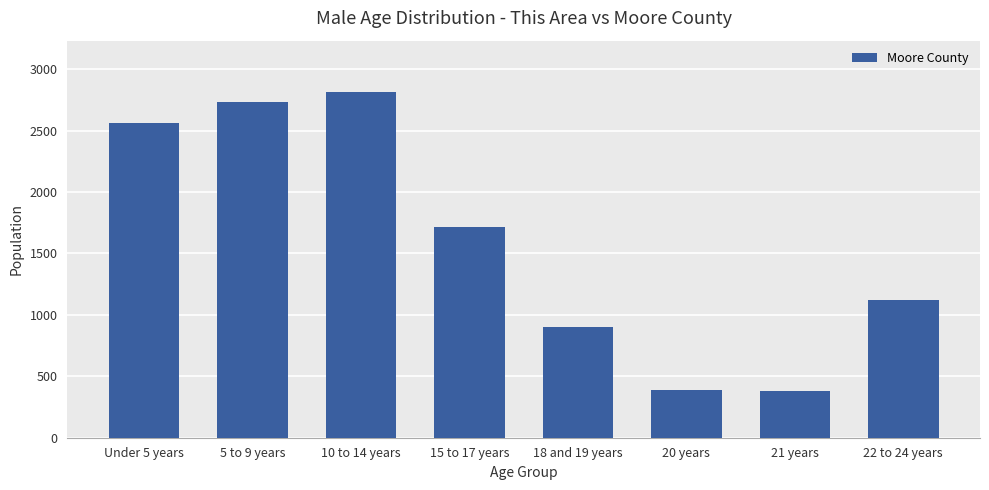

What value does the data have at 10 to 14 years, to the nearest 10?

2810